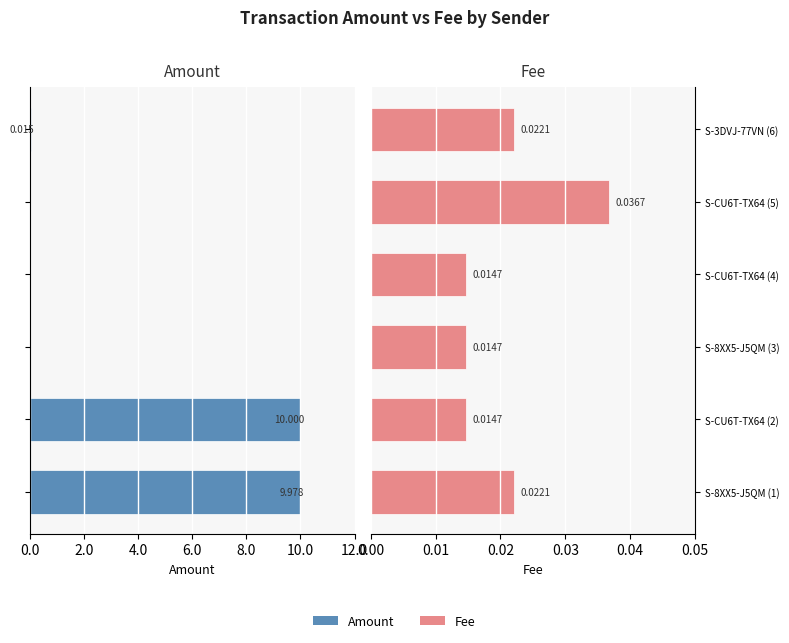

Is it true that Fee equals 0.0 at S-8XX5-J5QM (1)?

False